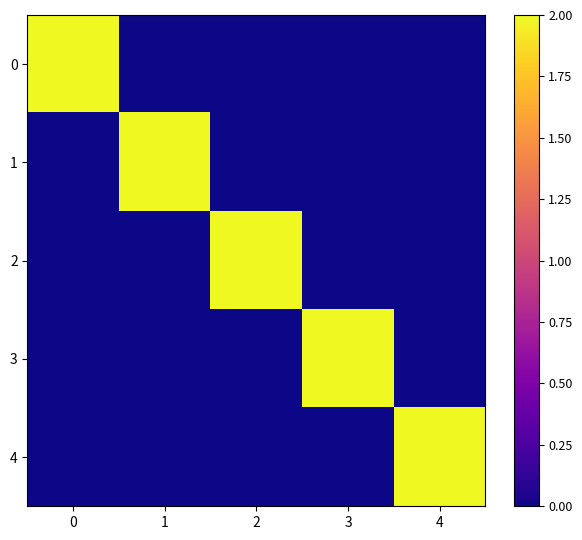

What is the greatest value displayed?

2